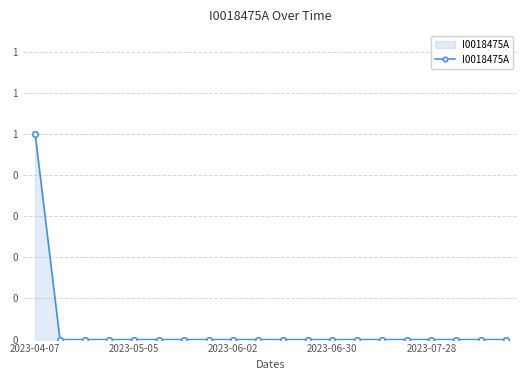

Is this an area chart (filled region under the line)?

Yes